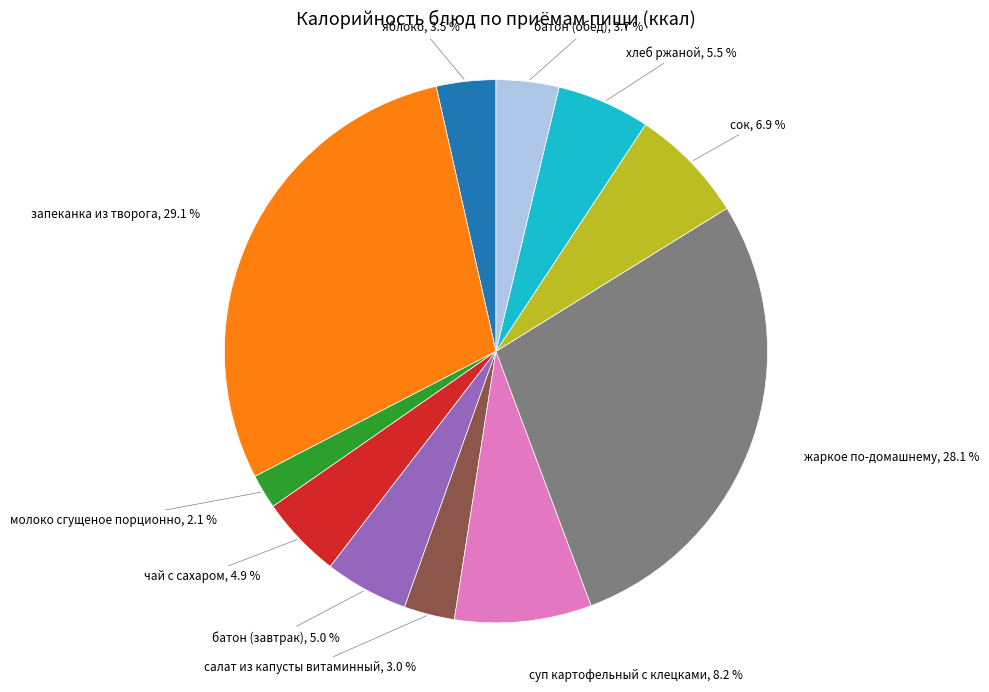

Is there a majority slice in this chart?

No